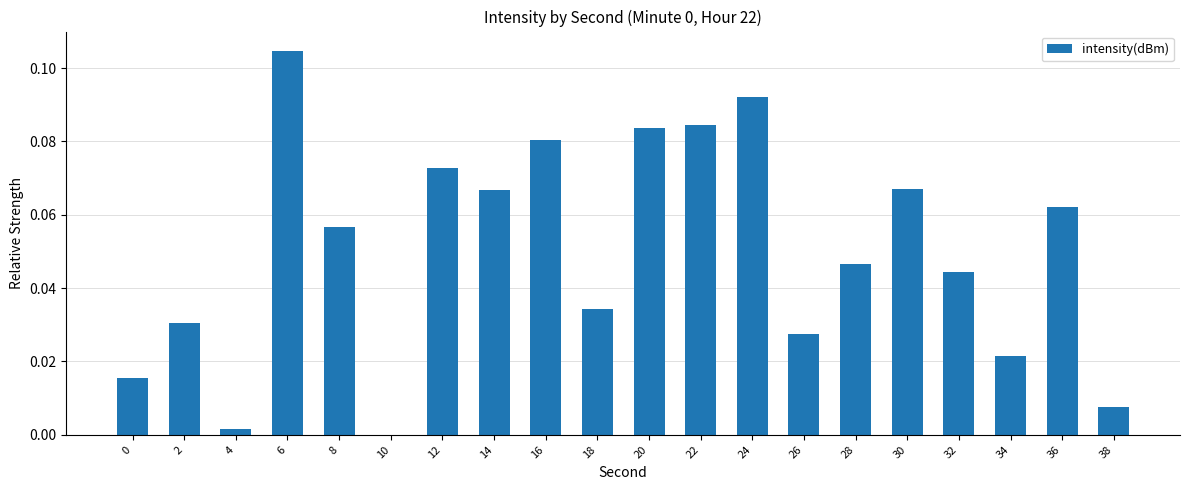

Are the bars horizontal?

No